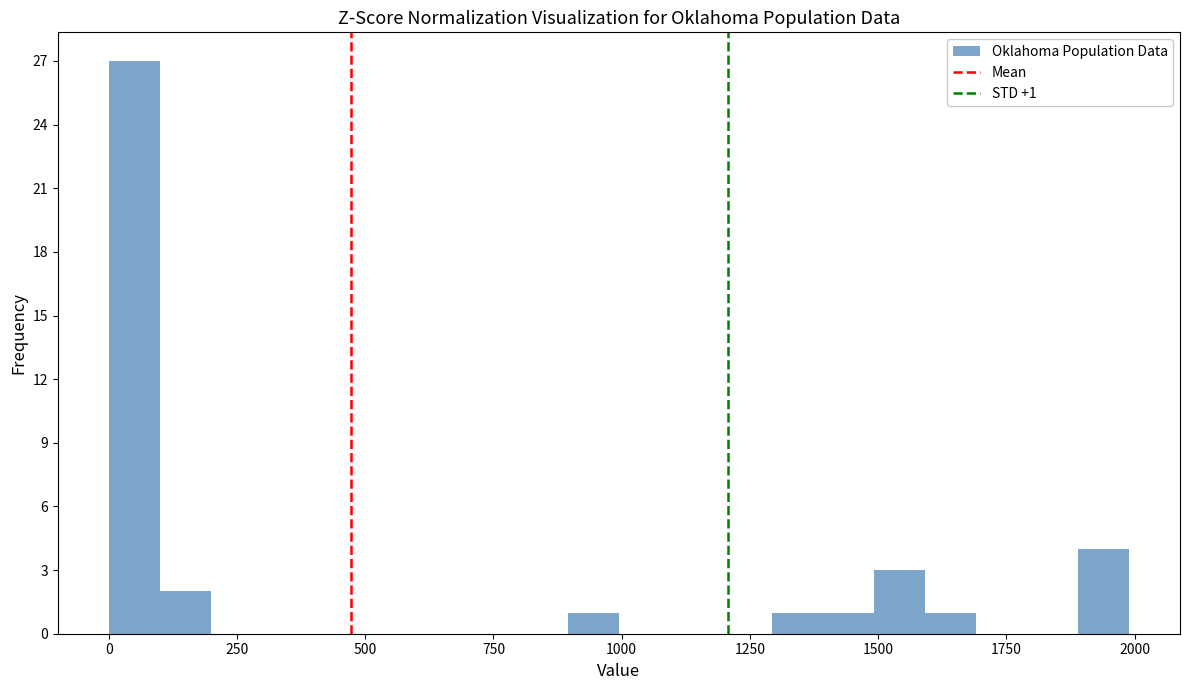

Around what value on the x-axis is the tallest bar? Give the approximate position of its centre, as read against the axis.

50